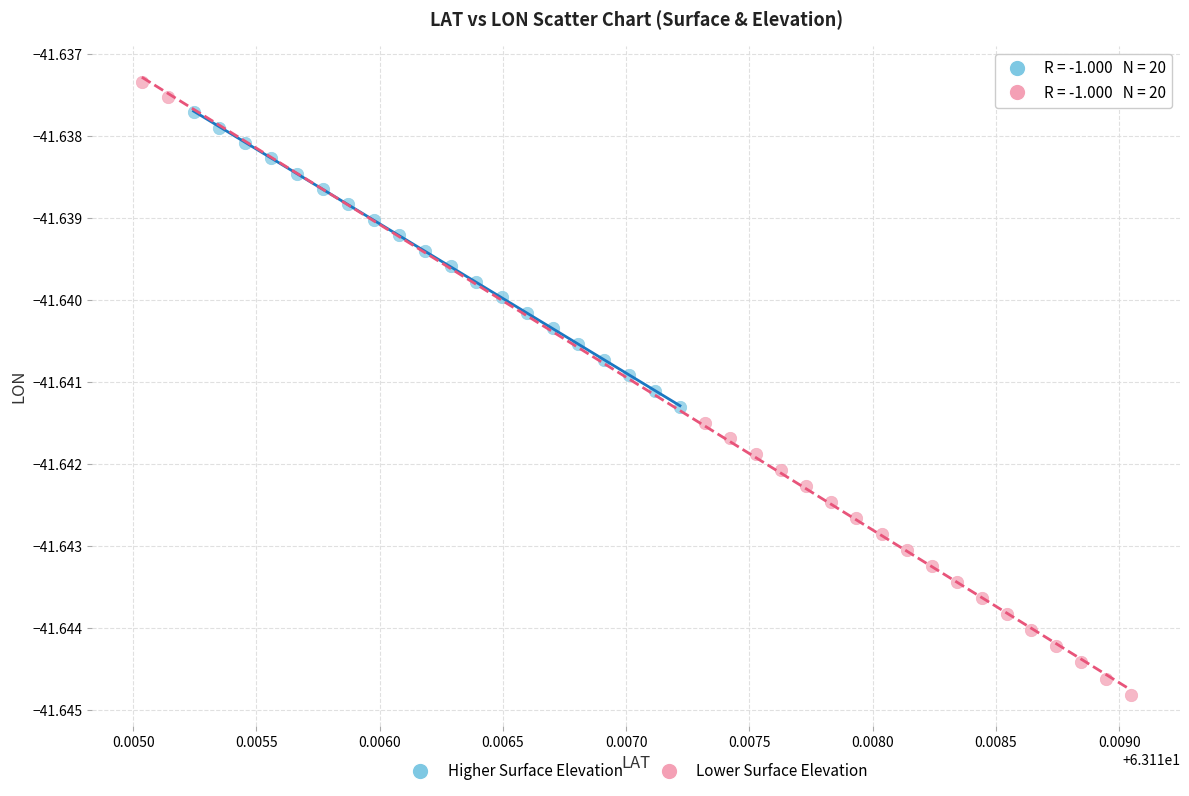

Which series reaches the minimum Y coordinate?

Lower Surface Elevation